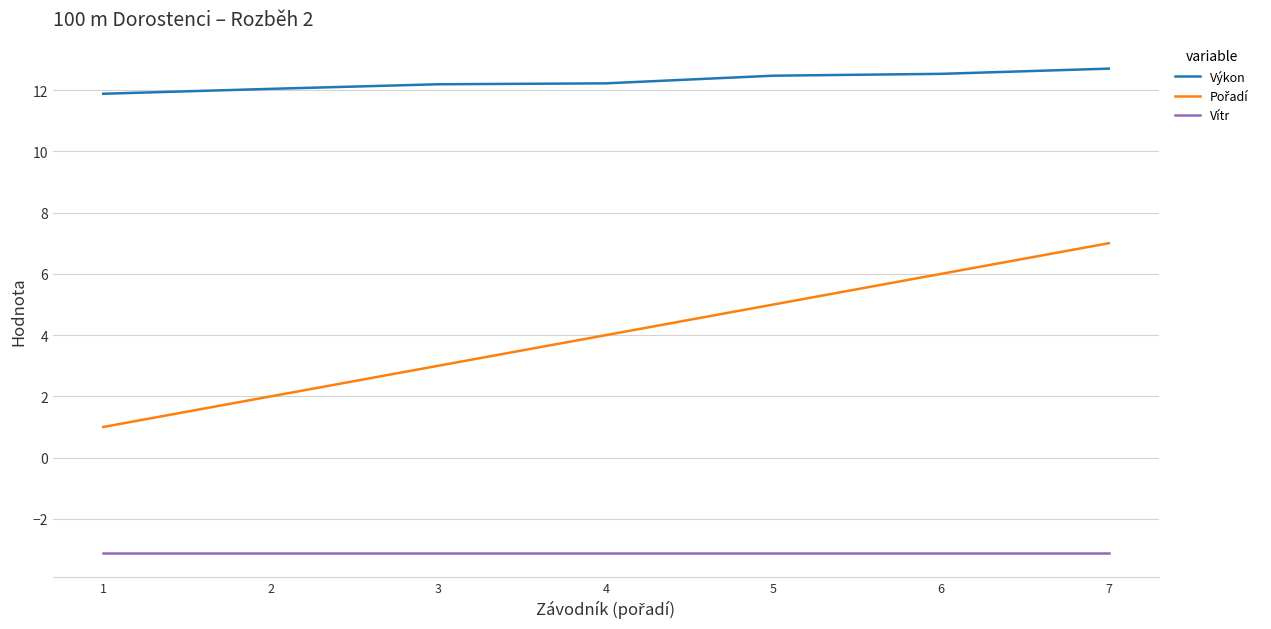

What is the difference between the highest and lowest values at 3?

15.3